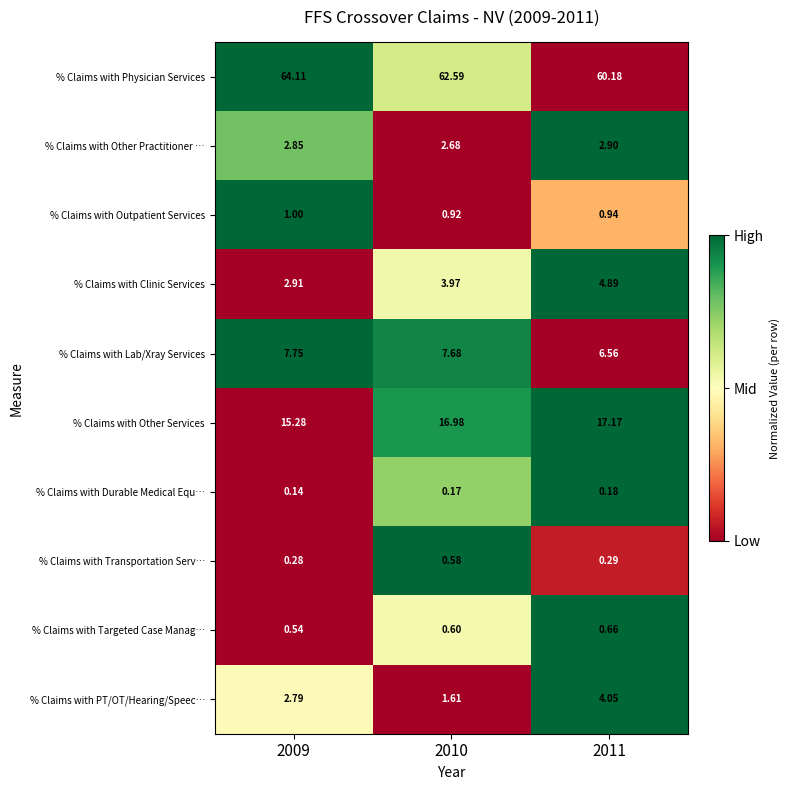

At 2011, list the series in order from smallest to largest.

% Claims with Durable Medical Equ…, % Claims with Transportation Serv…, % Claims with Targeted Case Manag…, % Claims with Outpatient Services, % Claims with Other Practitioner …, % Claims with PT/OT/Hearing/Speec…, % Claims with Clinic Services, % Claims with Lab/Xray Services, % Claims with Other Services, % Claims with Physician Services